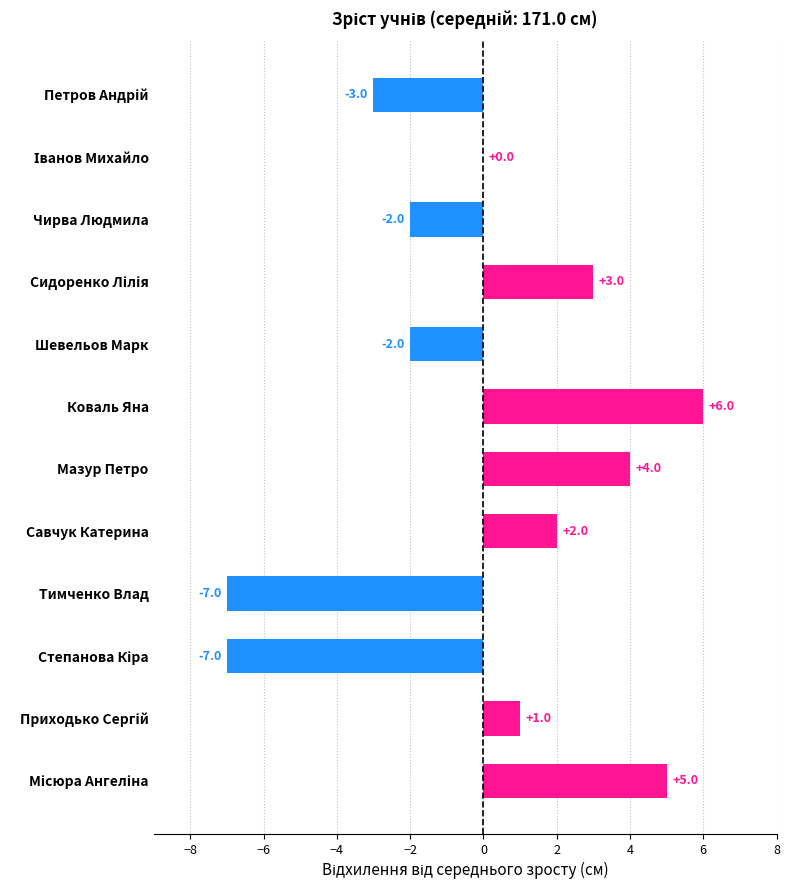

True or false: the data shows 7 at Мазур Петро.

False